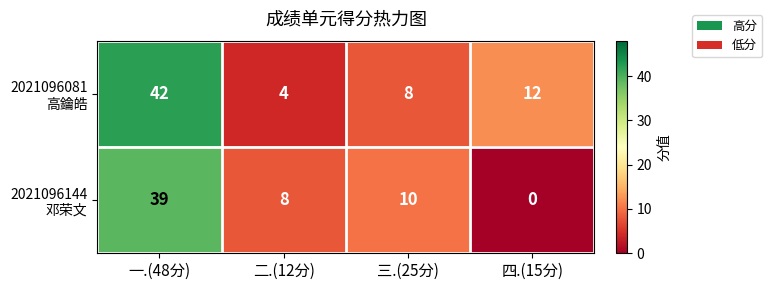

What is the total value across all series at 四.(15分)?

12